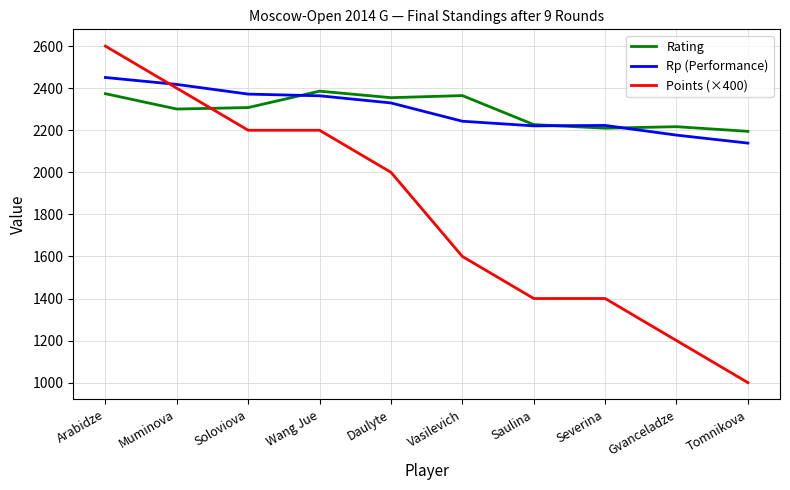

True or false: Rating has a value of 3071 at Saulina.

False